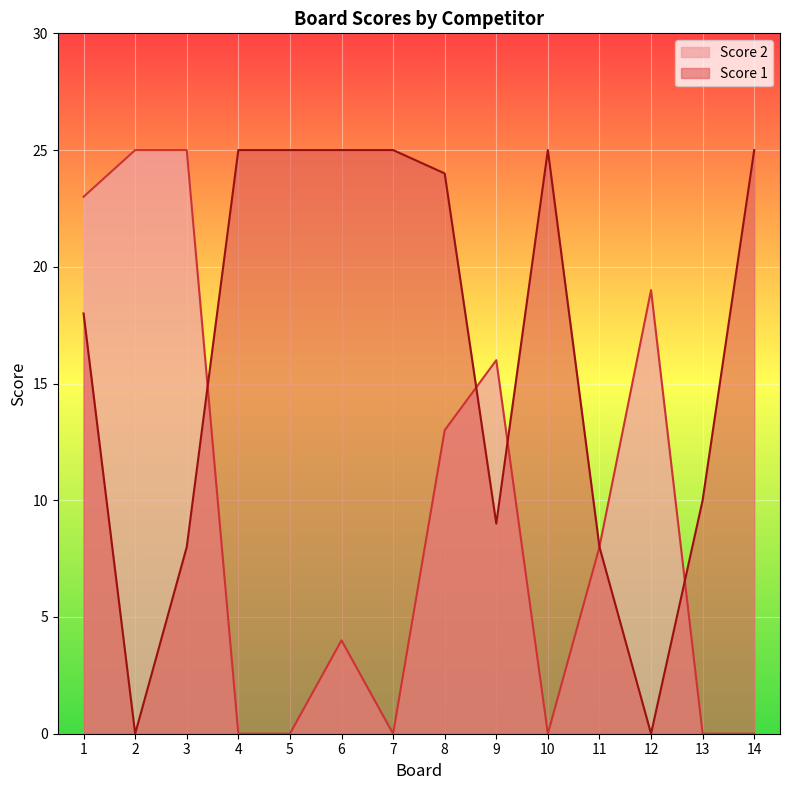

Rank the series by their maximum value, from lowest to highest.

Score 2, Score 1